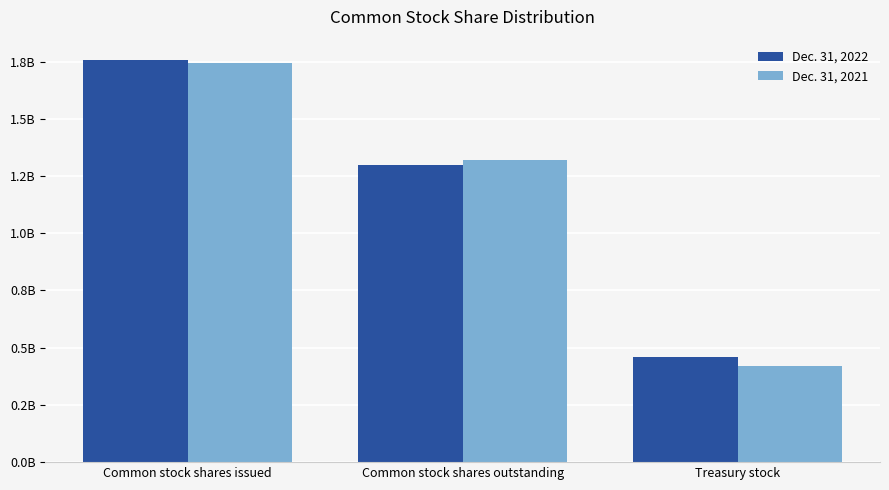

List the series in order of their peak value, lowest first.

Dec. 31, 2021, Dec. 31, 2022